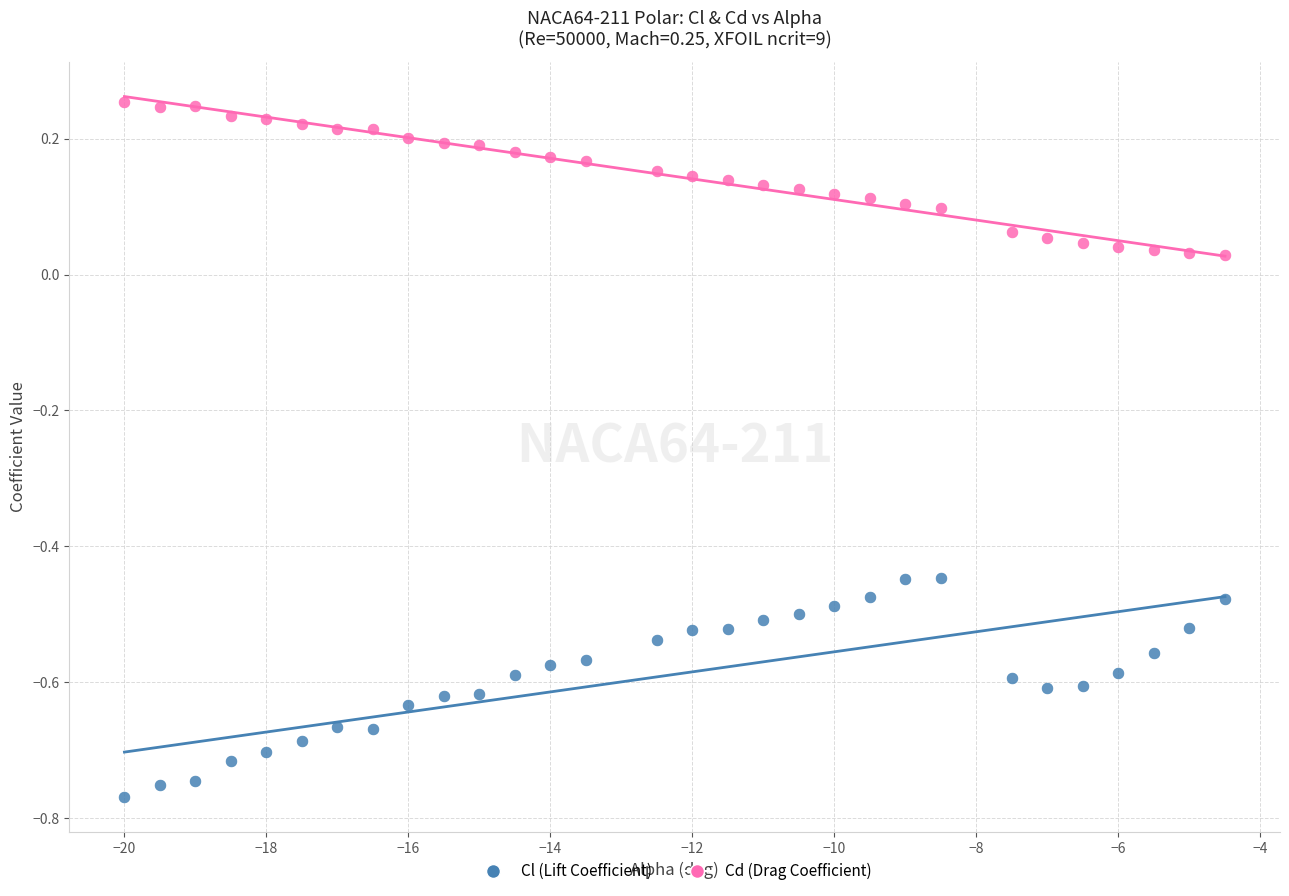

Which series contains the highest Y value?

Cd (Drag Coefficient)